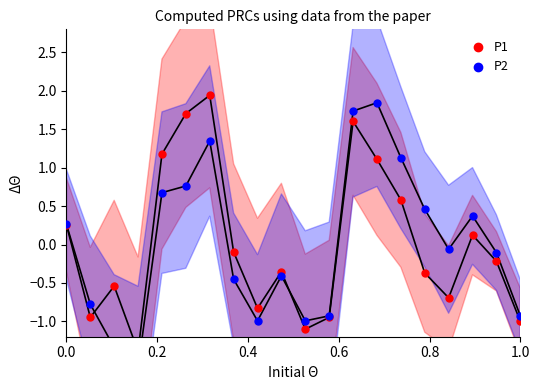

What are all the series names shown in the legend?

P1, P2